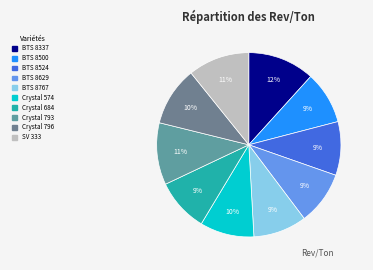

What percentage is NOT represented by BTS 8629?

90.6%